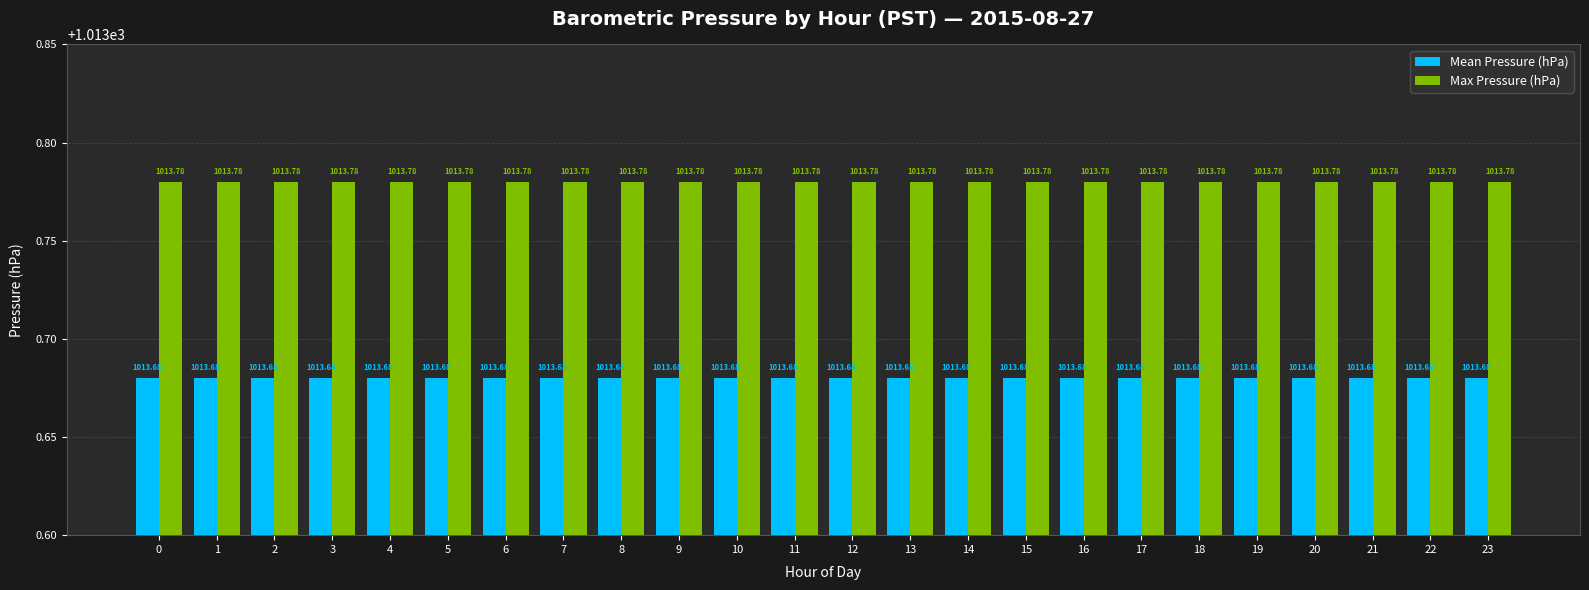

Which series has the largest total across all categories?

Max Pressure (hPa)